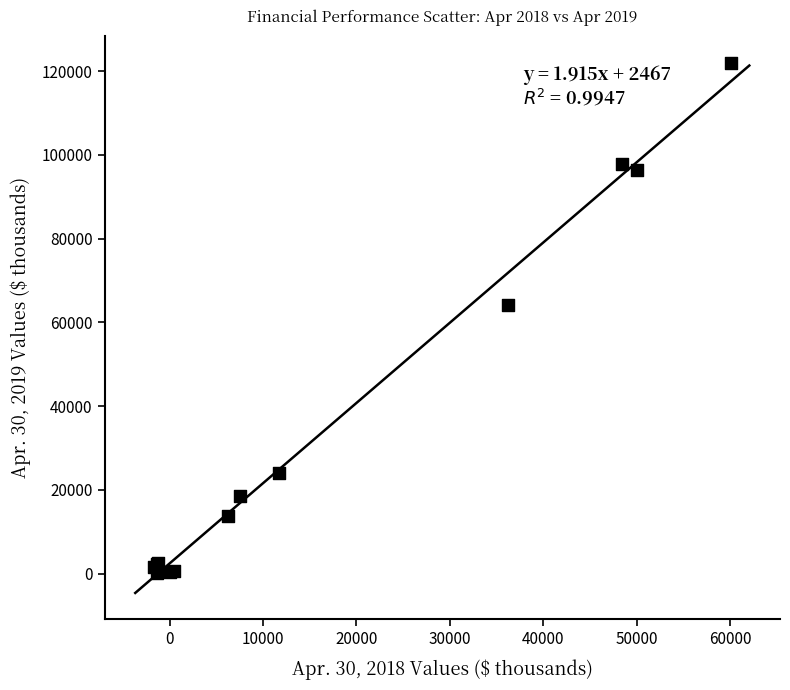

What Y value in the scatter plot is closest to 61093?

64041